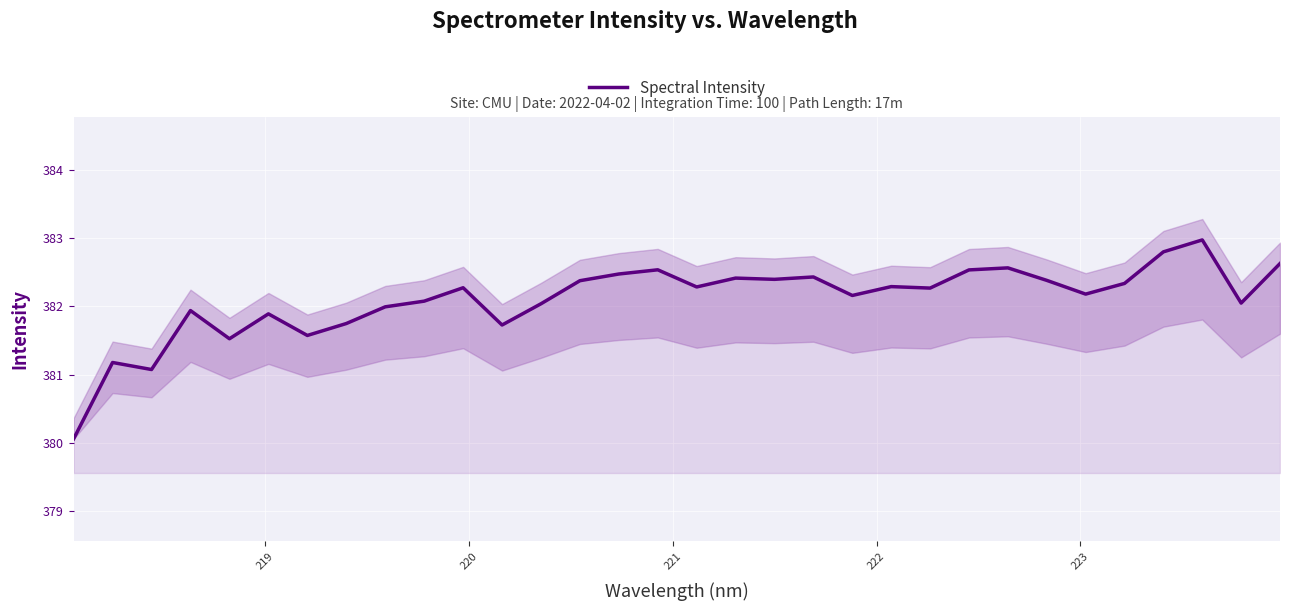

Reading left to right, extract all data points from this chart.

380.1	381.2	381.1	381.9	381.5	381.9	381.6	381.8	382.0	382.1	382.3	381.7	382.0	382.4	382.5	382.5	382.3	382.4	382.4	382.4	382.2	382.3	382.3	382.5	382.6	382.4	382.2	382.3	382.8	383.0	382.1	382.6